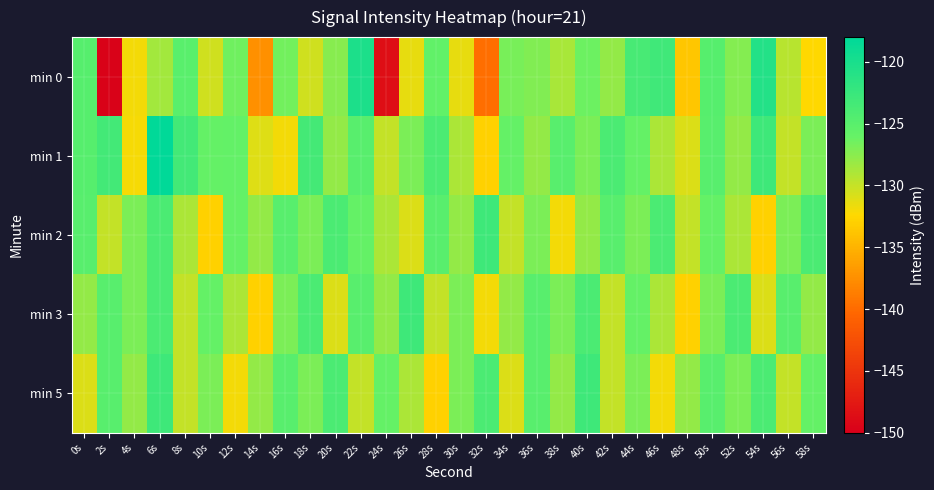

What is the difference between the highest and lowest values at 4s?

5.1